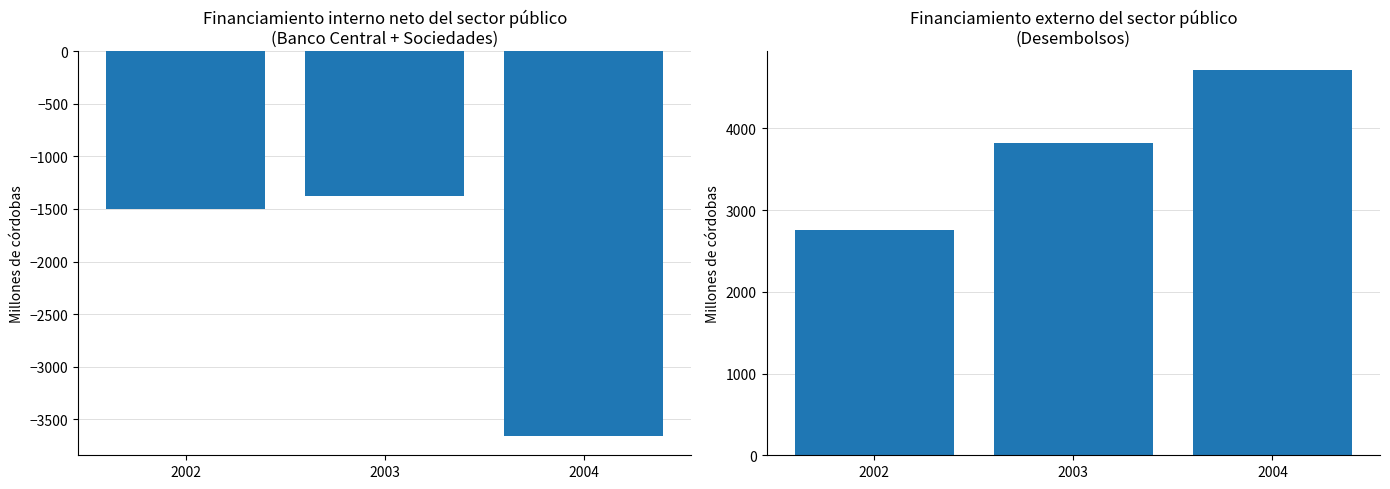

Rank the series by their average value, from highest to lowest.

Desembolsos, Interno Neto (col_4)